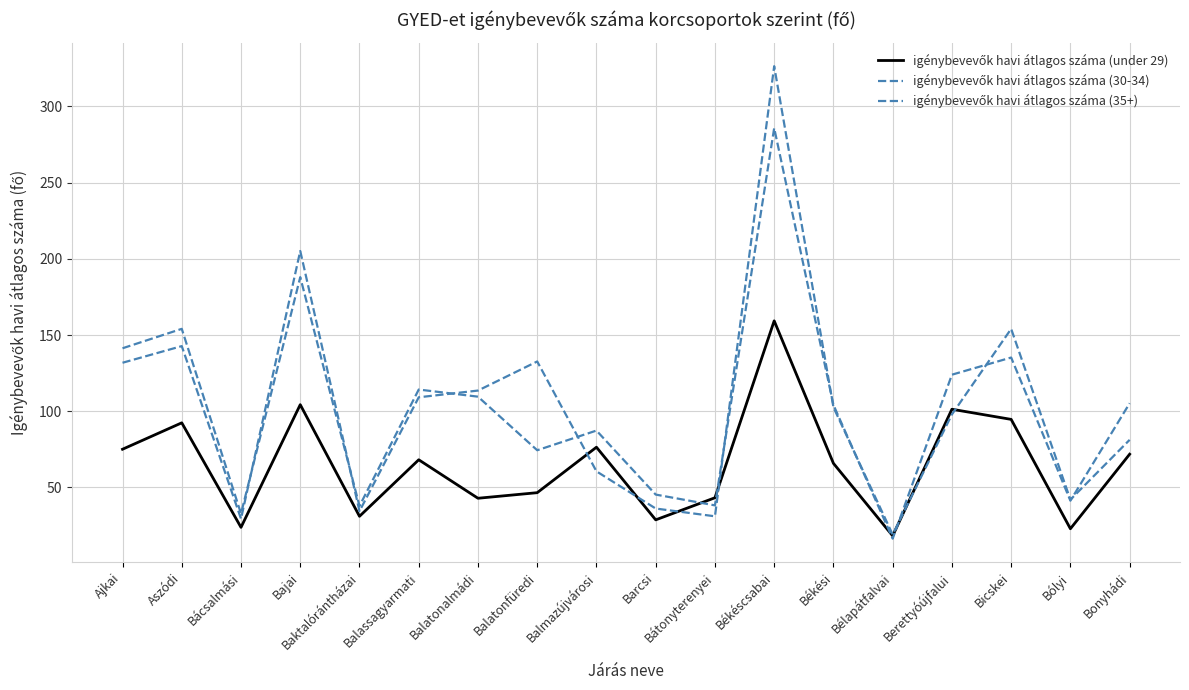

How many lines are shown in the chart?

3